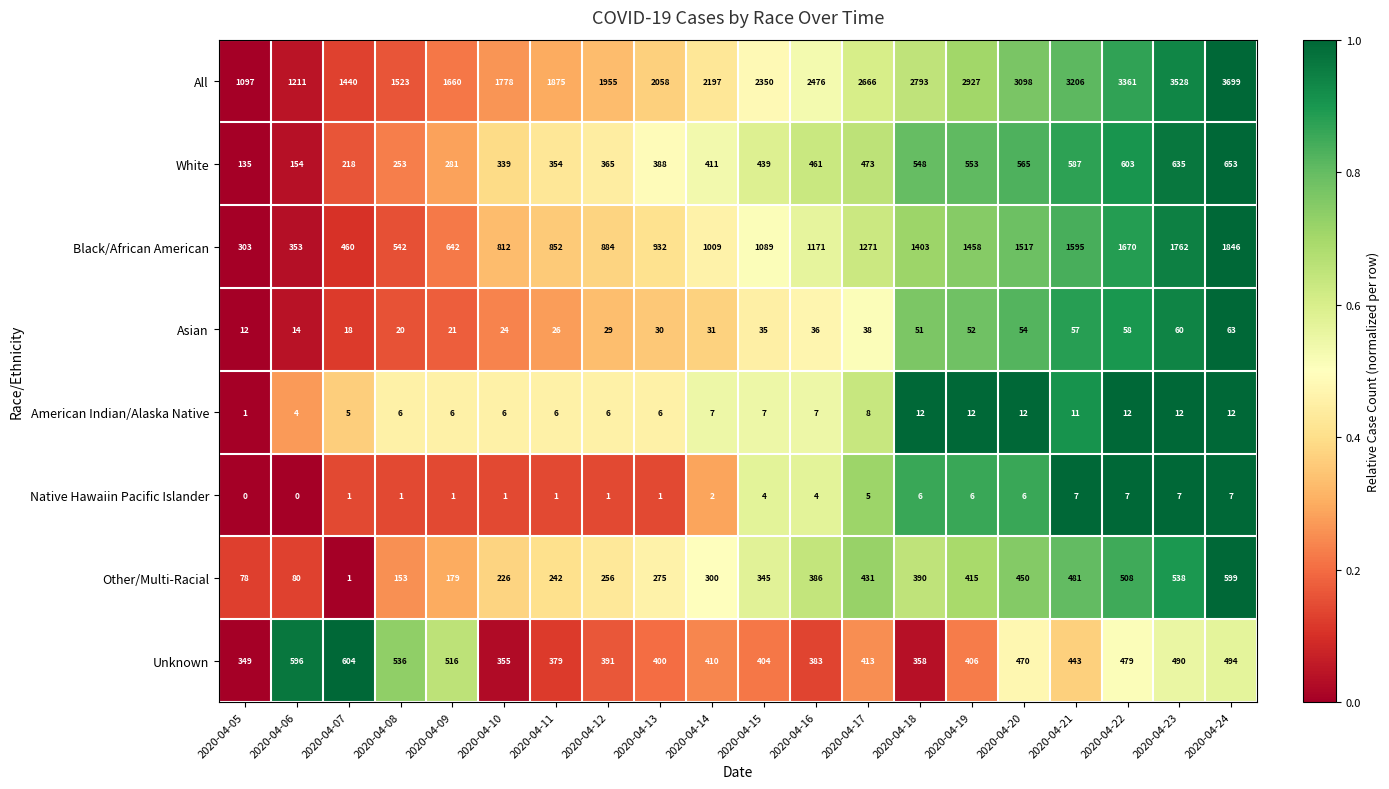

Which category has the highest value in the Asian series?

2020-04-24